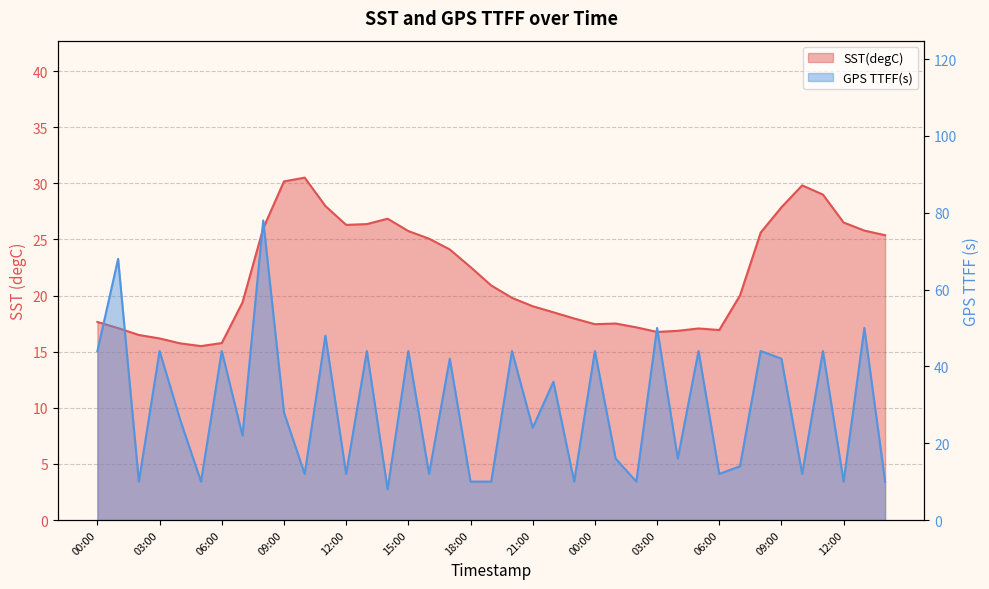

Which series changed the most between 02:00 and 01:00?

GPS TTFF(s)